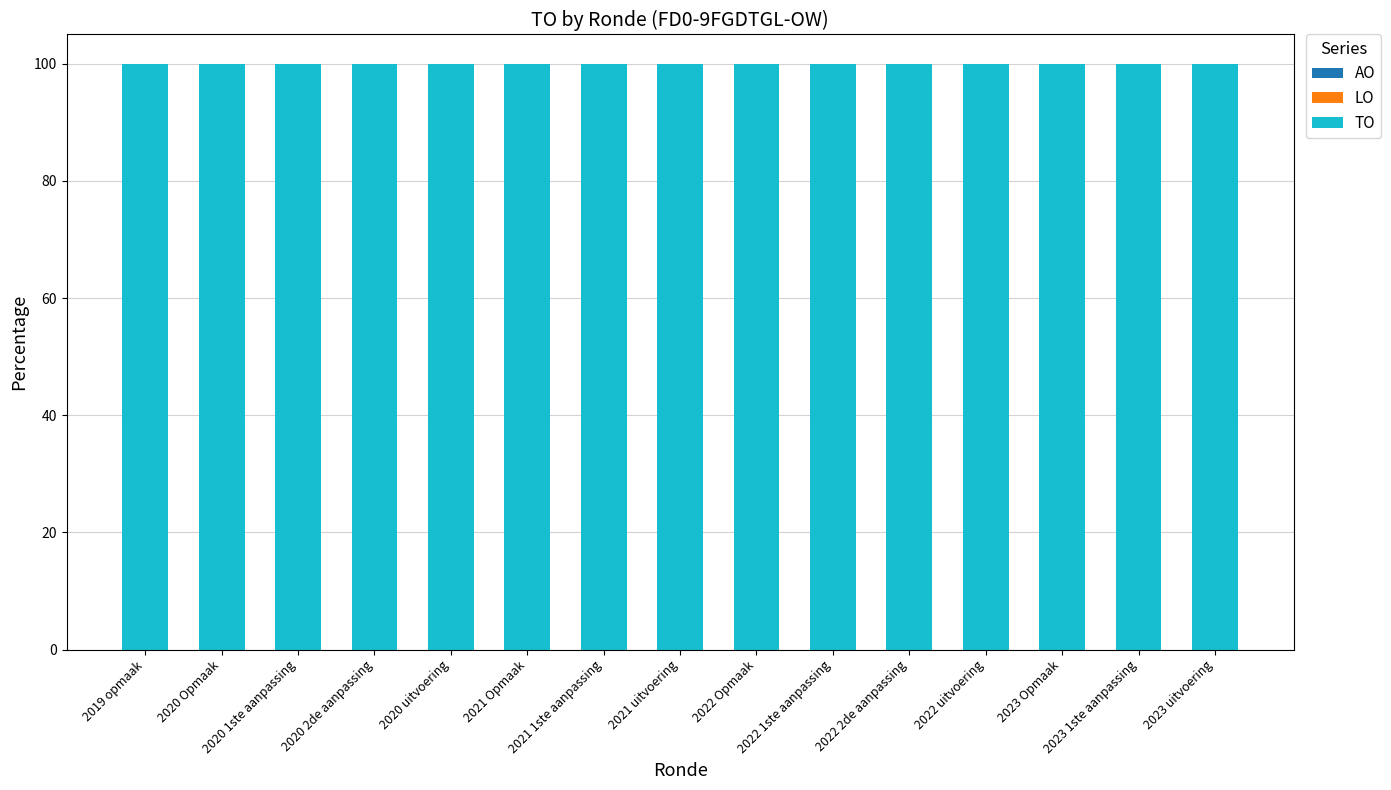

Reading right to left, list all the values displayed in this chart.

AO: 0	0	0	0	0	0	0	0	0	0	0	0	0	0	0
LO: 0	0	0	0	0	0	0	0	0	0	0	0	0	0	0
TO: 100	100	100	100	100	100	100	100	100	100	100	100	100	100	100